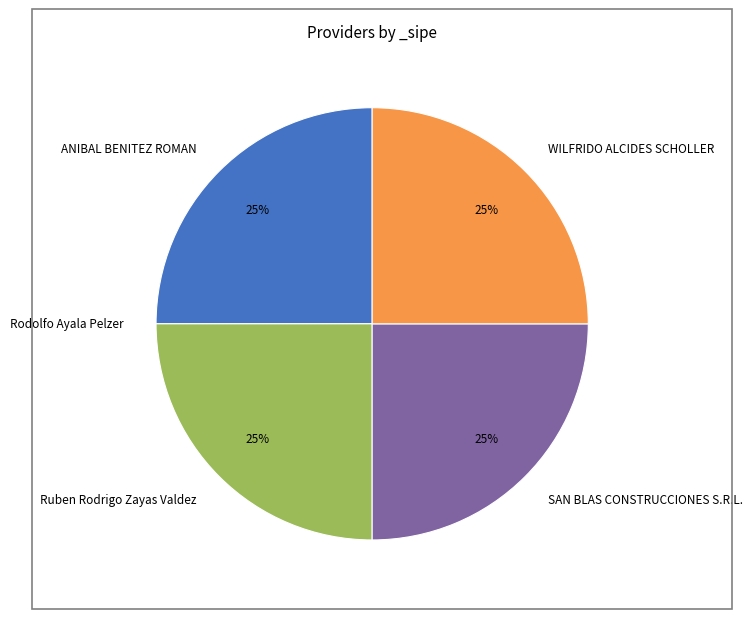

To the nearest percent, what percentage of the pie is SAN BLAS CONSTRUCCIONES S.R.L.?

25%